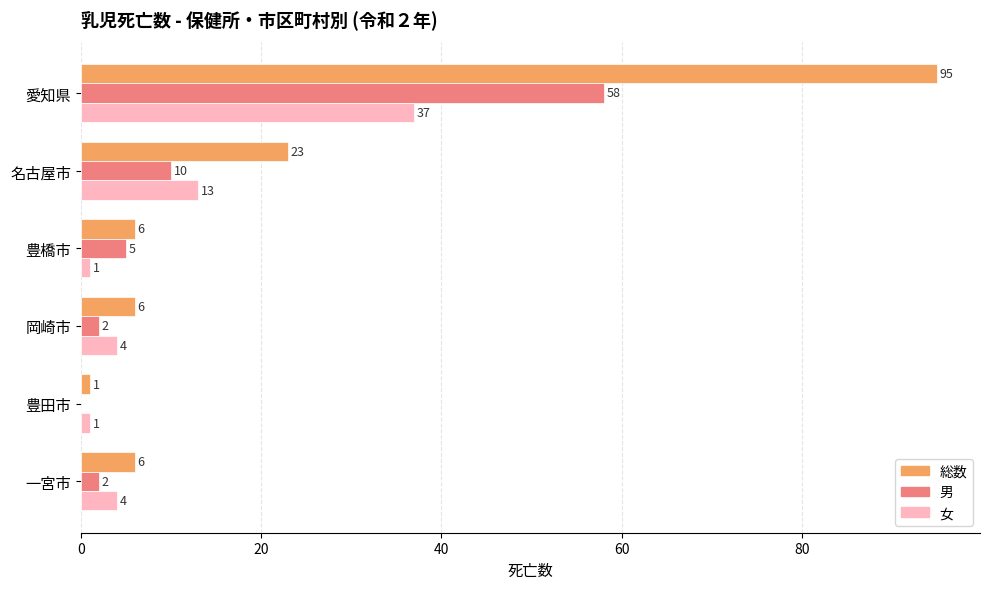

Which series changed the most between 愛知県 and 一宮市?

総数